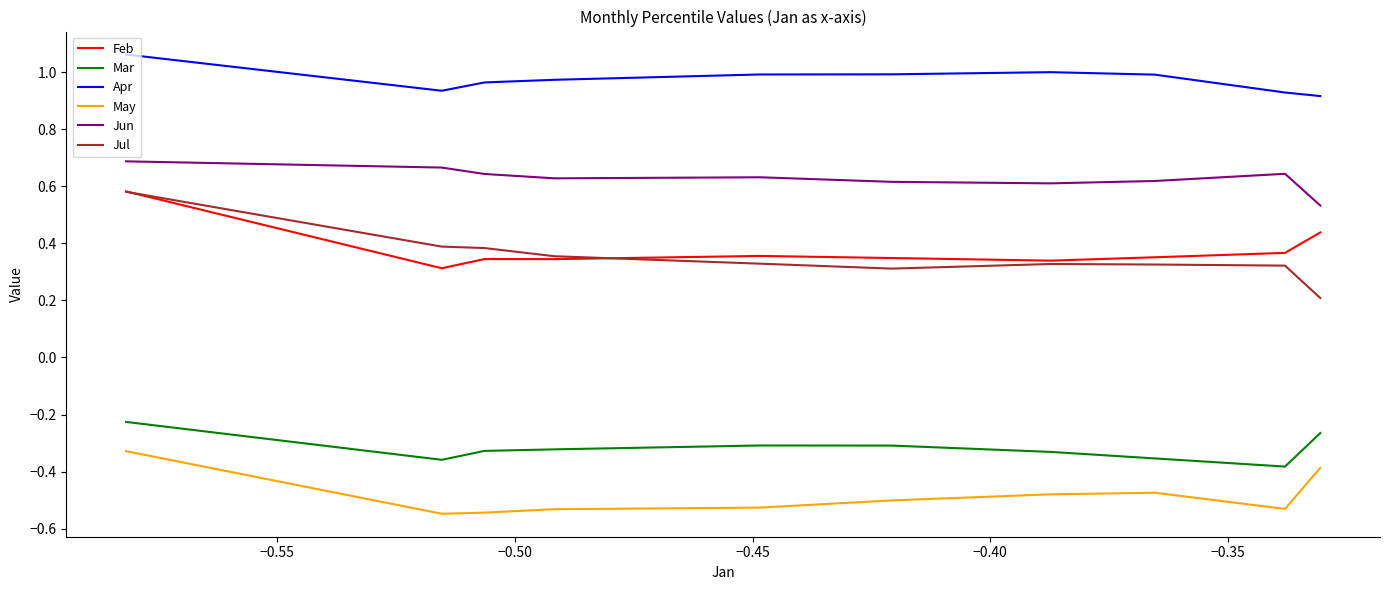

True or false: Jun and Apr intersect in this chart.

False